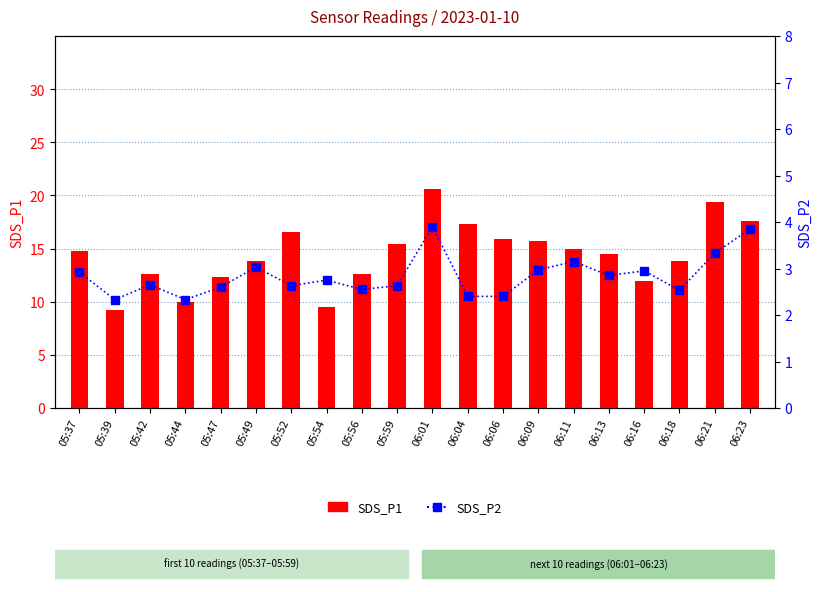

What is the label of the 10th bar from the left?

05:59